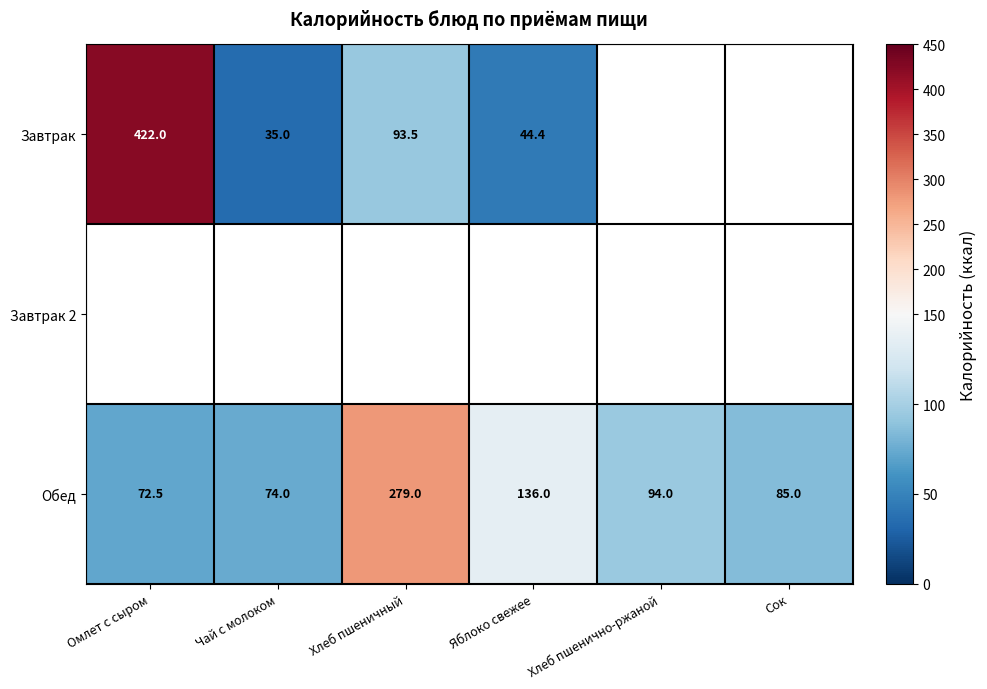

Which category has the lowest value in the Обед series?

Омлет с сыром